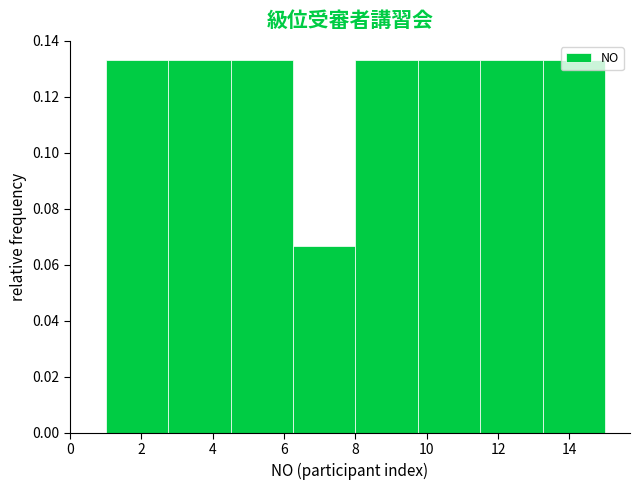

Reading left to right, list every bar in this chart as the range it spans on the x-axis followed by its height. Neither the bar edges nor the heights are printed on the chart, so give them approximately, as read against the axes.

1.00 to 2.75: 0.134
2.75 to 4.50: 0.134
4.50 to 6.25: 0.134
6.25 to 8.00: 0.066
8.00 to 9.75: 0.134
9.75 to 11.50: 0.134
11.50 to 13.25: 0.134
13.25 to 15.00: 0.134